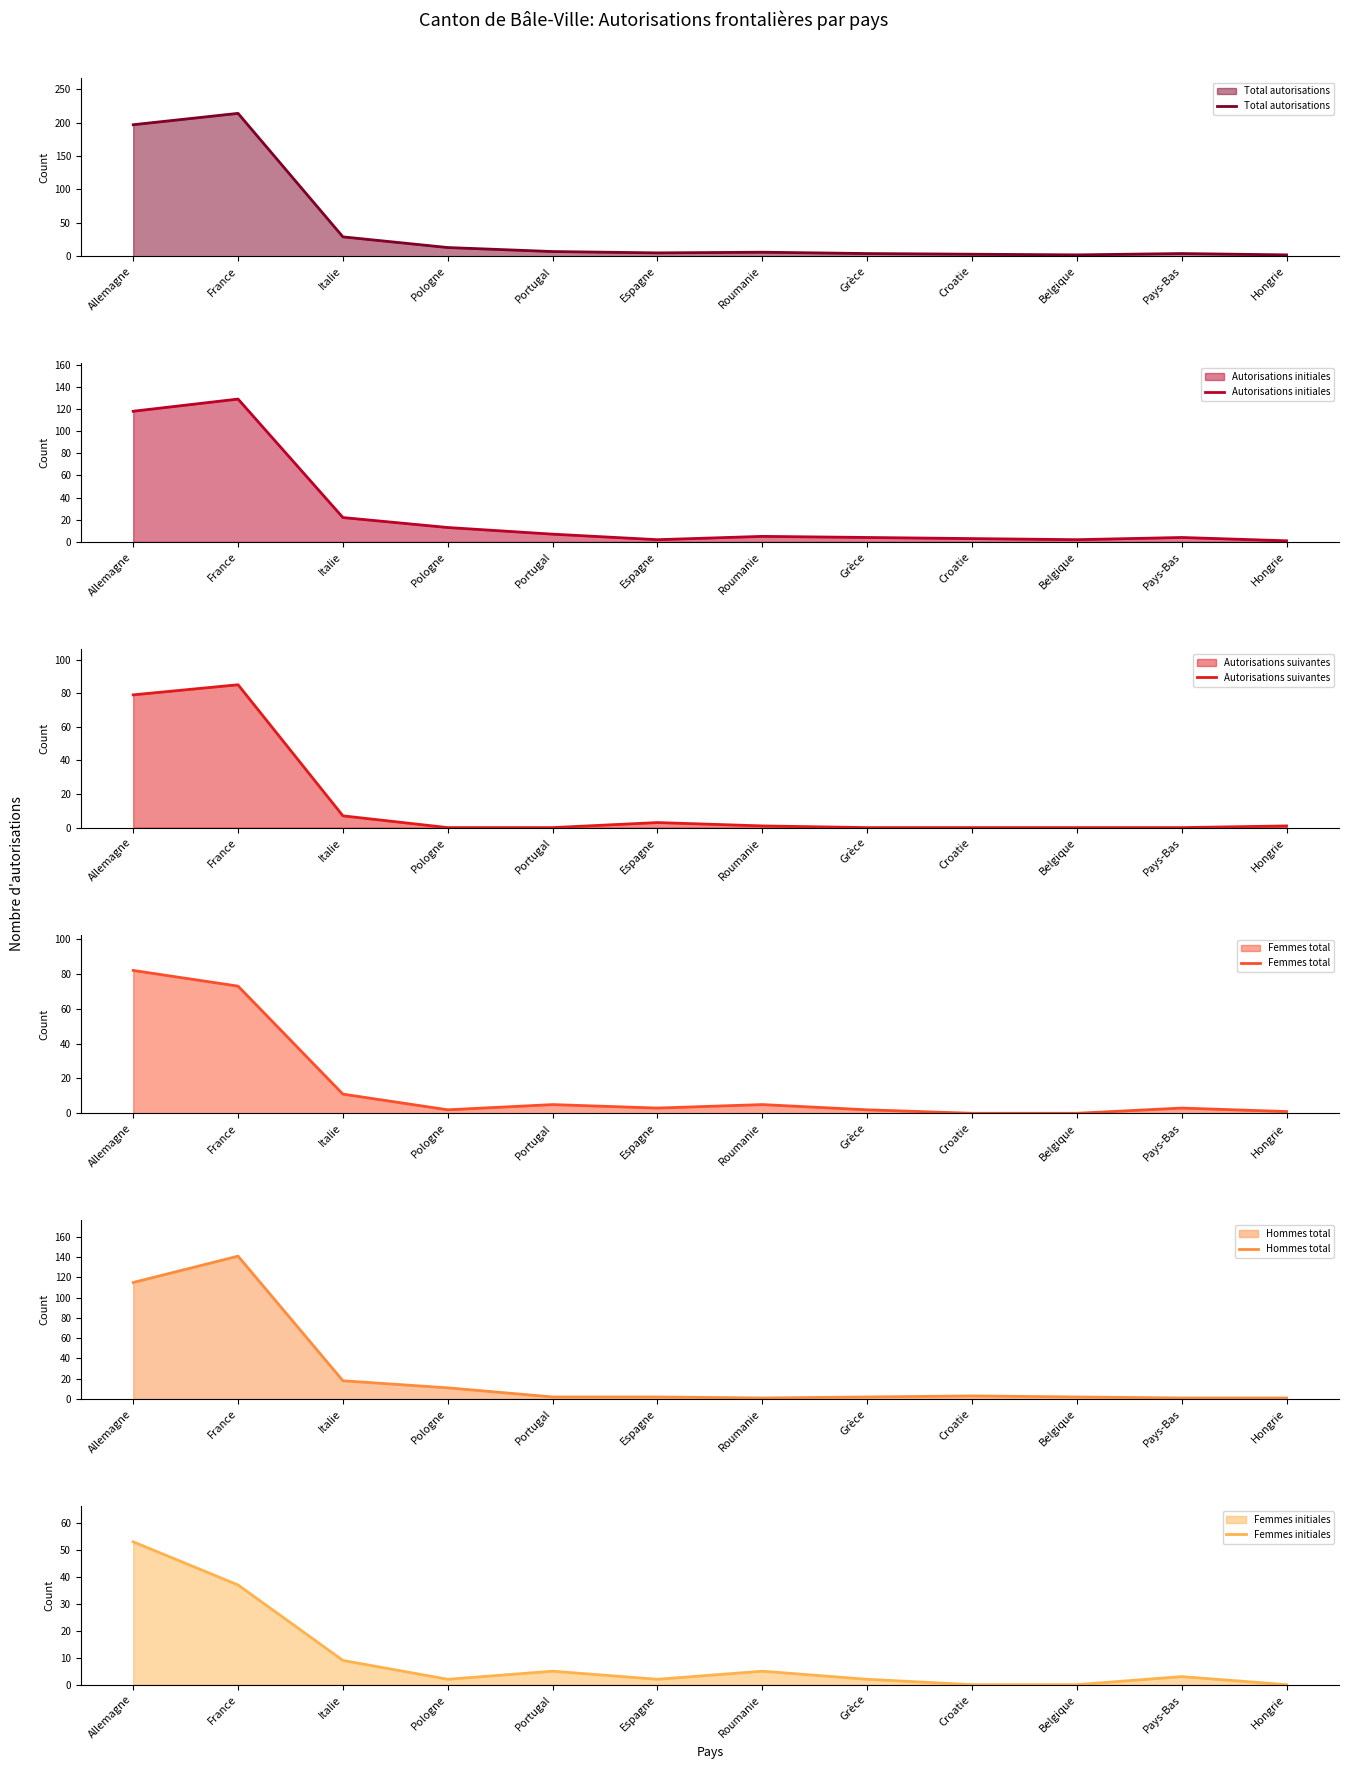

What is the difference between the Autorisations initiales values at Espagne and Portugal?

5